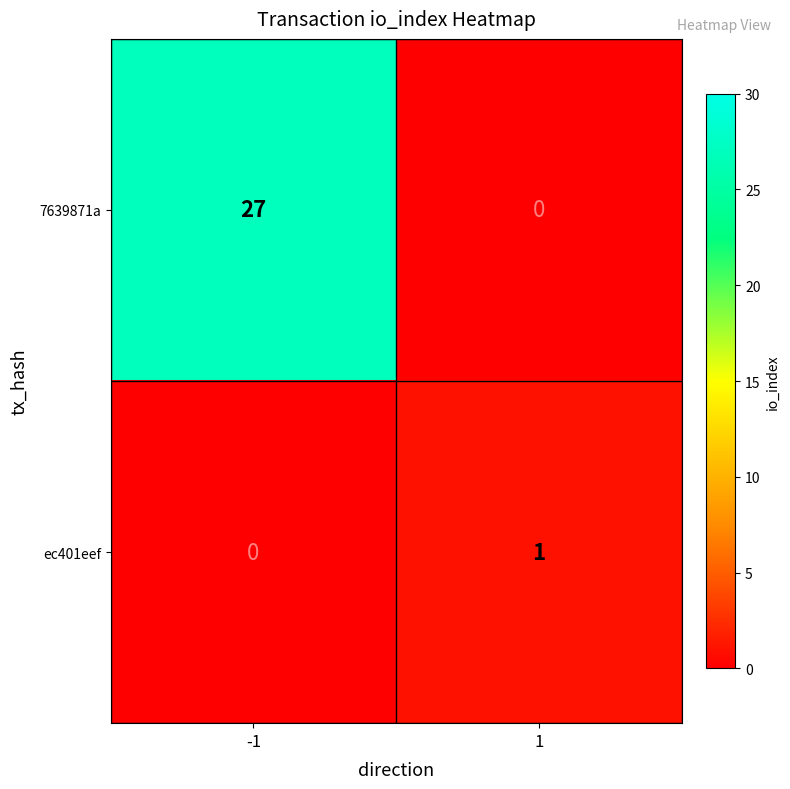

At which label is 7639871a closest to 13?

1